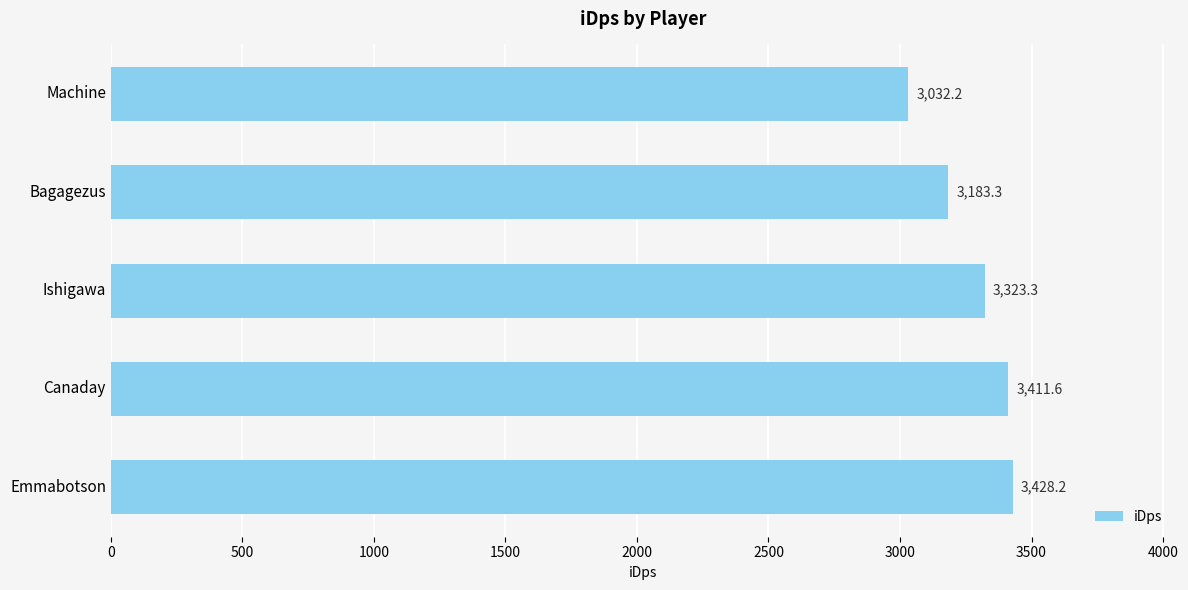

How many data points are less than 3323?

2